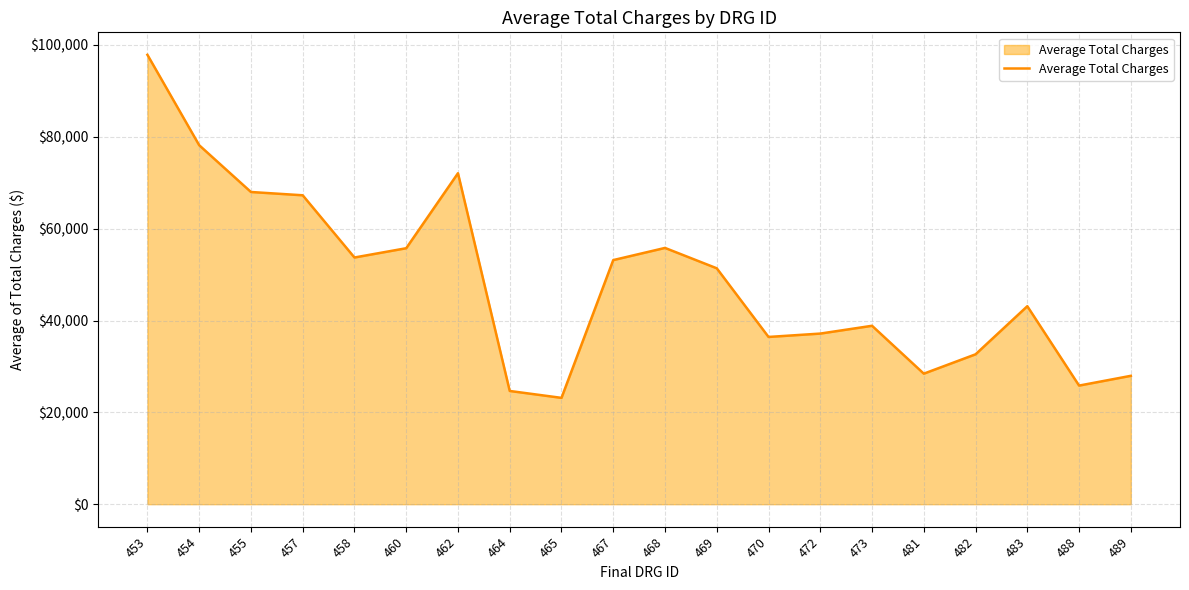

Read the value at 453, to the nearest 50.

97850